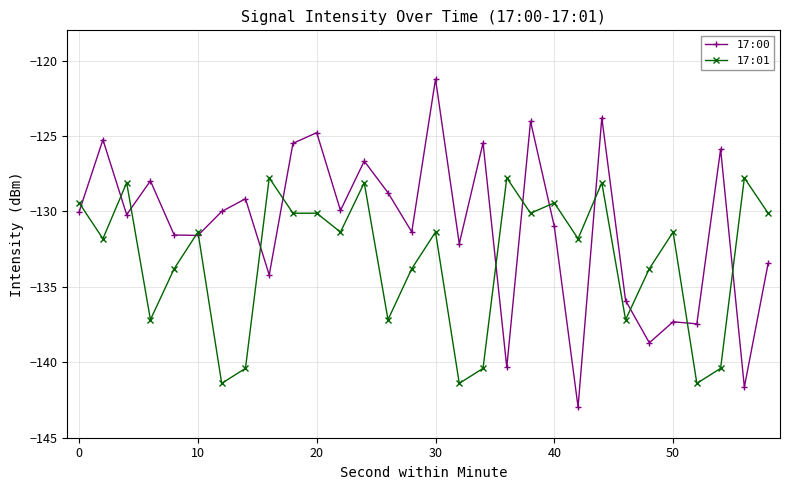

What are all the series names shown in the legend?

17:00, 17:01